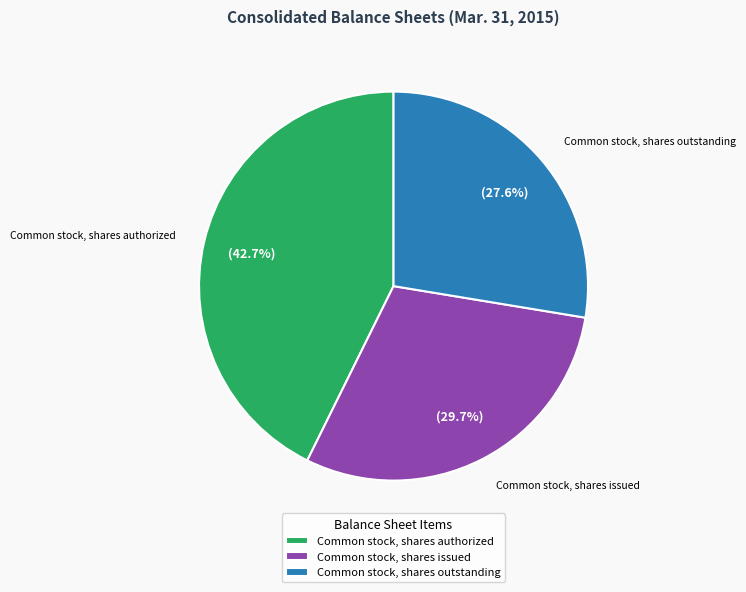

Which category has the smallest portion of the pie?

Common stock, shares outstanding